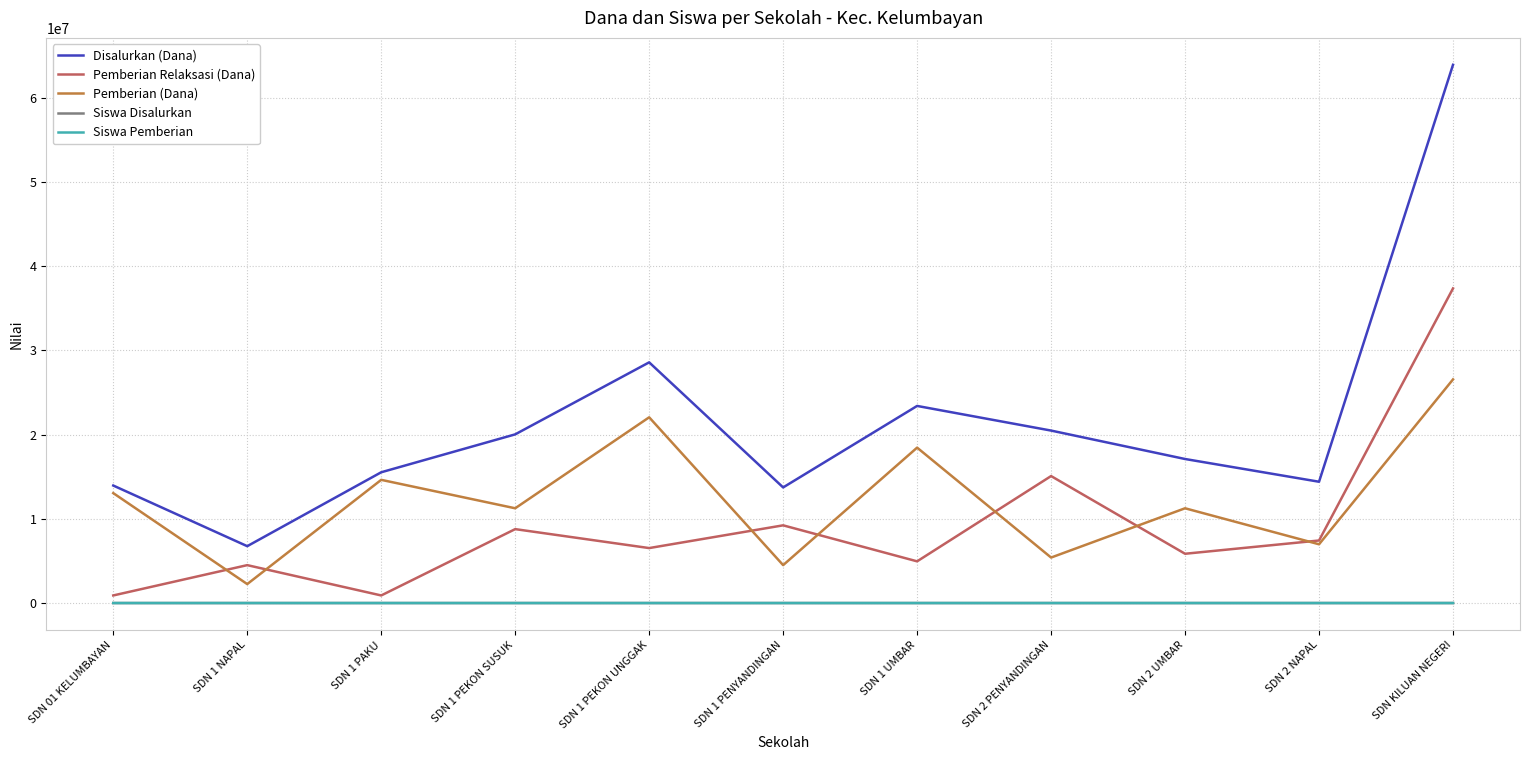

Is the value of Pemberian (Dana) at SDN 1 PENYANDINGAN greater than the value of Siswa Pemberian at SDN KILUAN NEGERI?

Yes